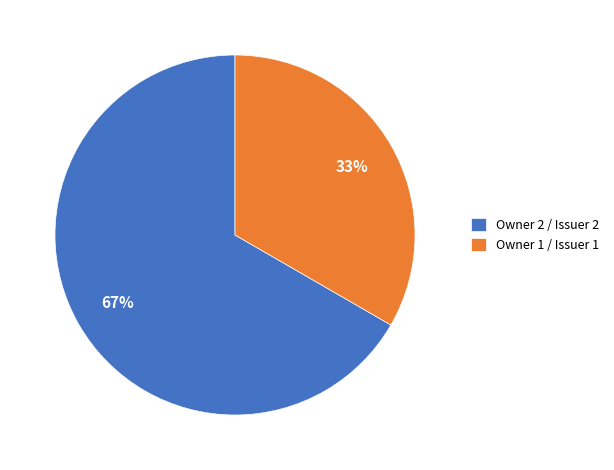

Do Owner 1 / Issuer 1 and Owner 2 / Issuer 2 together represent more than half of the pie?

Yes